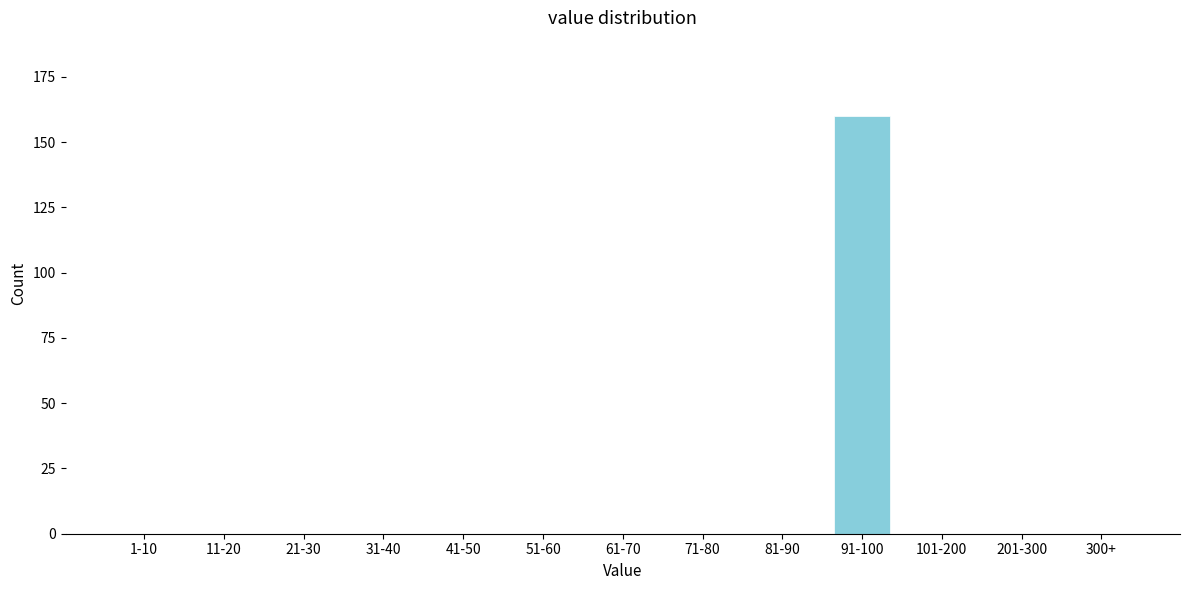

Reading left to right, list all the values displayed in this chart.

1-10=0	11-20=0	21-30=0	31-40=0	41-50=0	51-60=0	61-70=0	71-80=0	81-90=0	91-100=160	101-200=0	201-300=0	300+=0